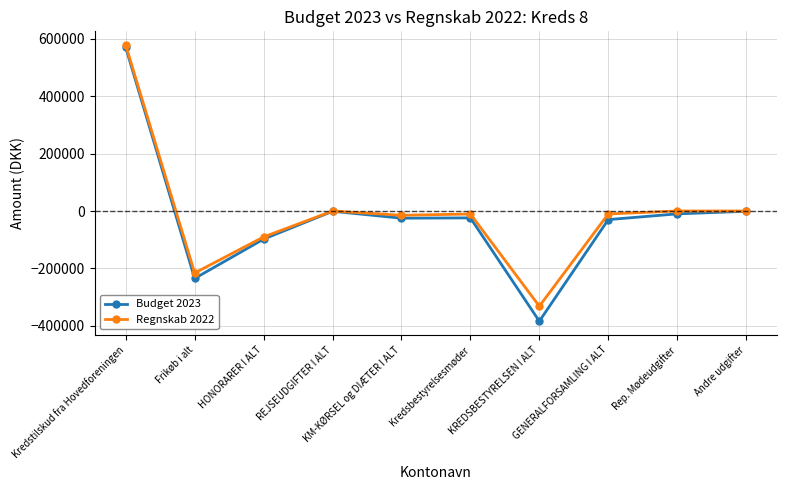

At which category is the sum across all series the highest?

Kredstilskud fra Hovedforeningen